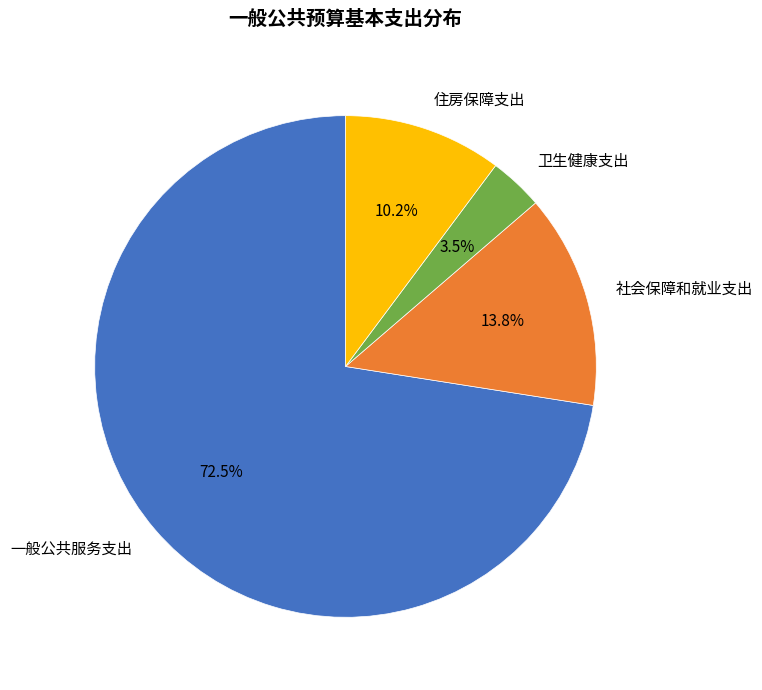

Rank the categories by value from highest to lowest.

一般公共服务支出, 社会保障和就业支出, 住房保障支出, 卫生健康支出